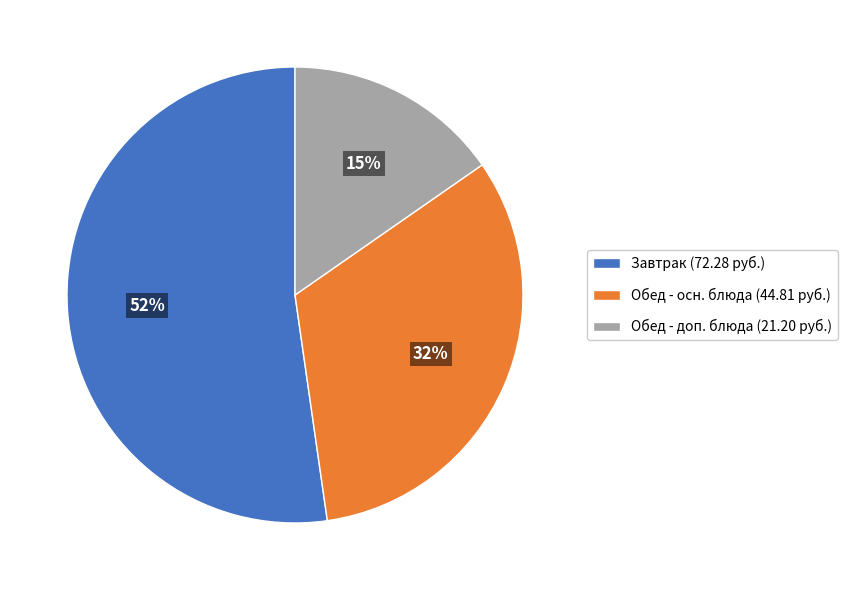

Is there a majority slice in this chart?

Yes